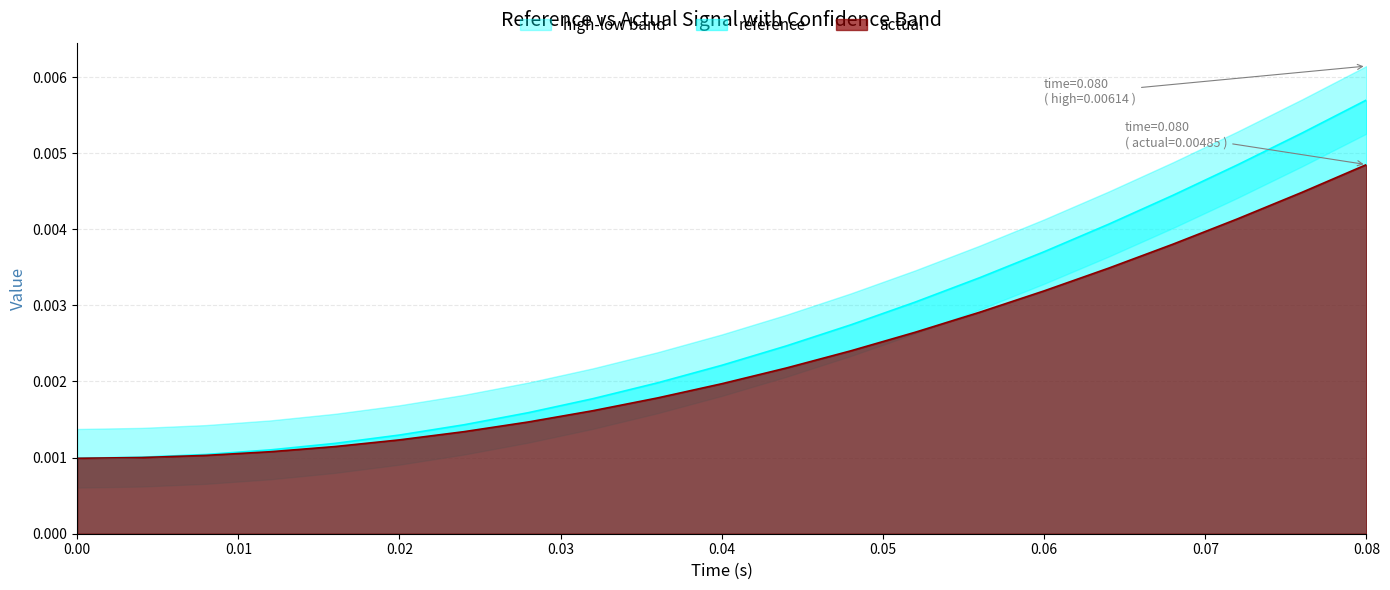

How many lines are shown in the chart?

2